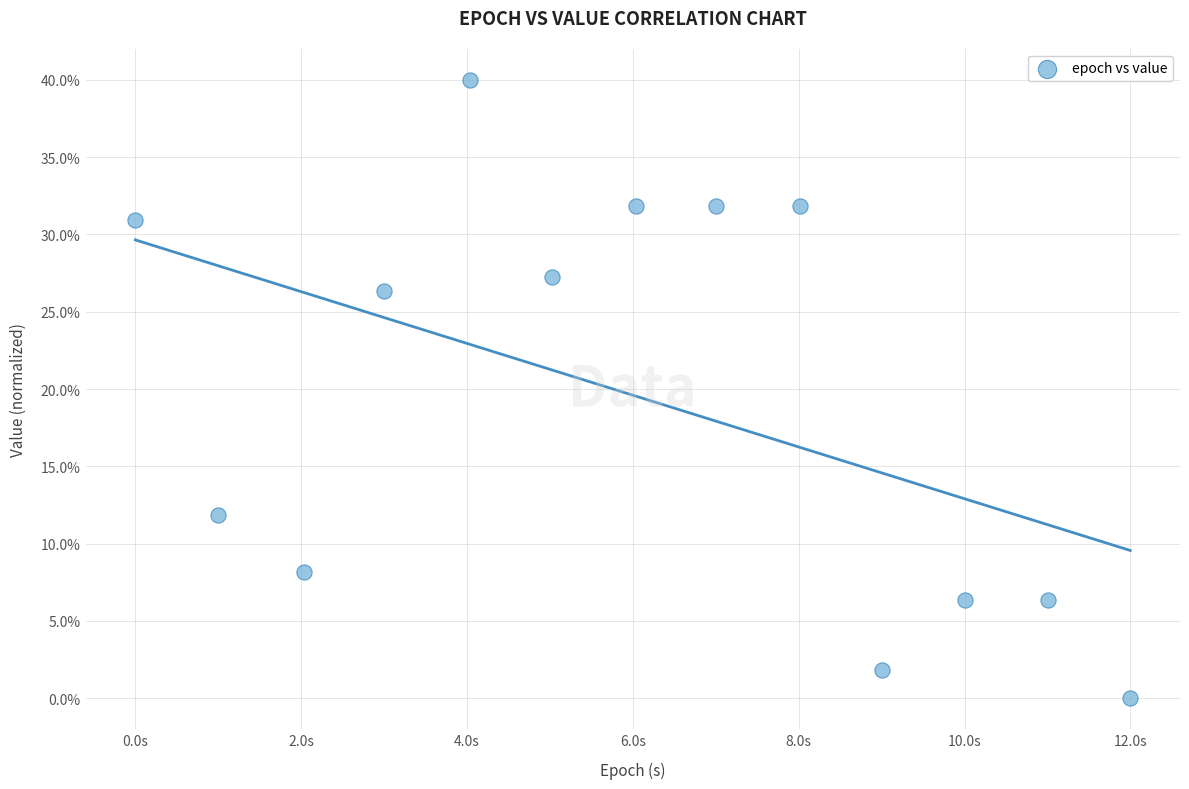

What Y value in the scatter plot is closest to 20?

26.4